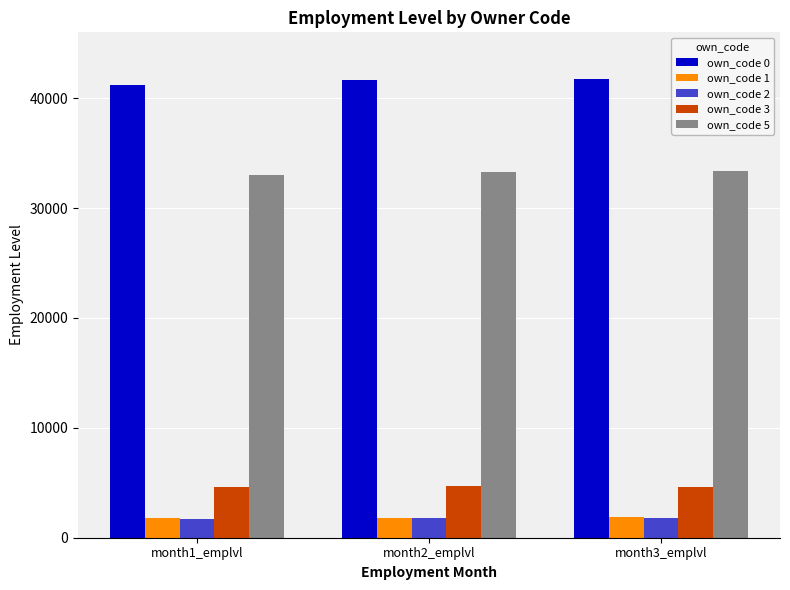

What is the sum of all own_code 1 values?

5517